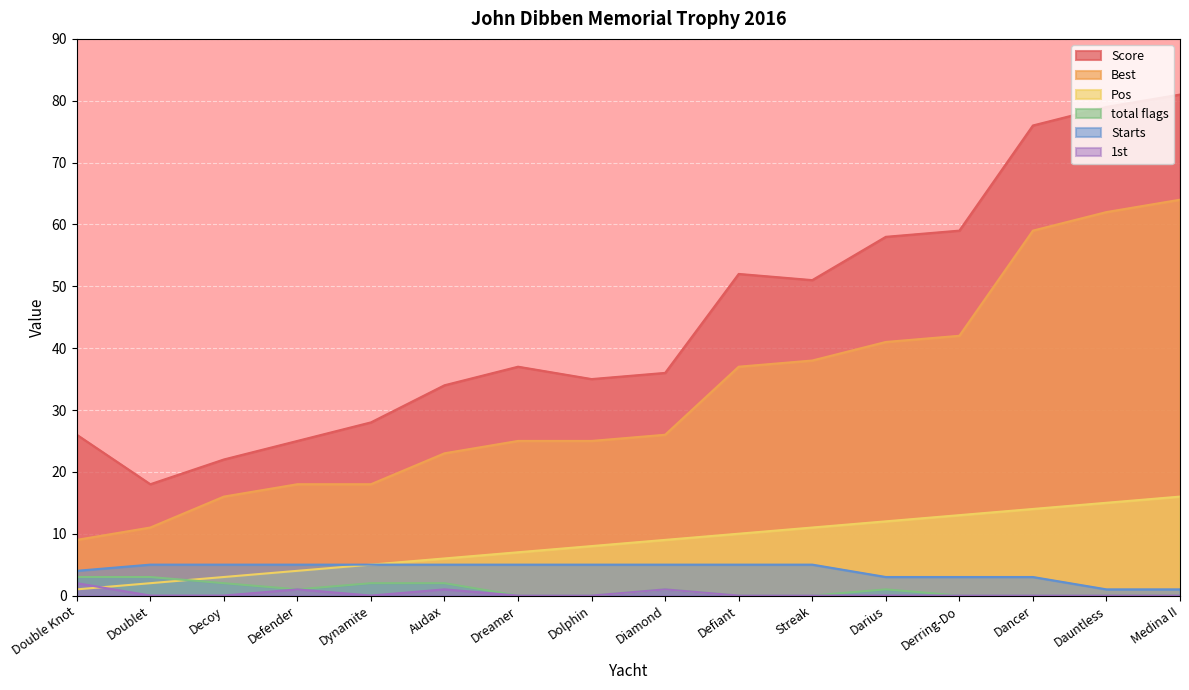

Is it true that Best equals 34 at Dauntless?

False